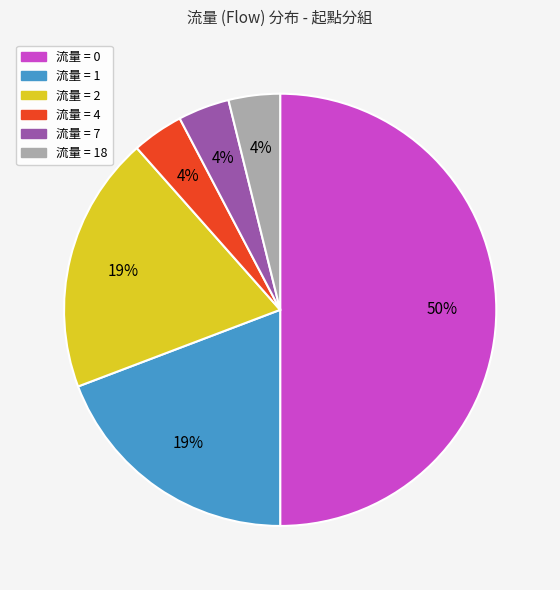

Do 流量 = 4 and 流量 = 1 together represent more than half of the pie?

No